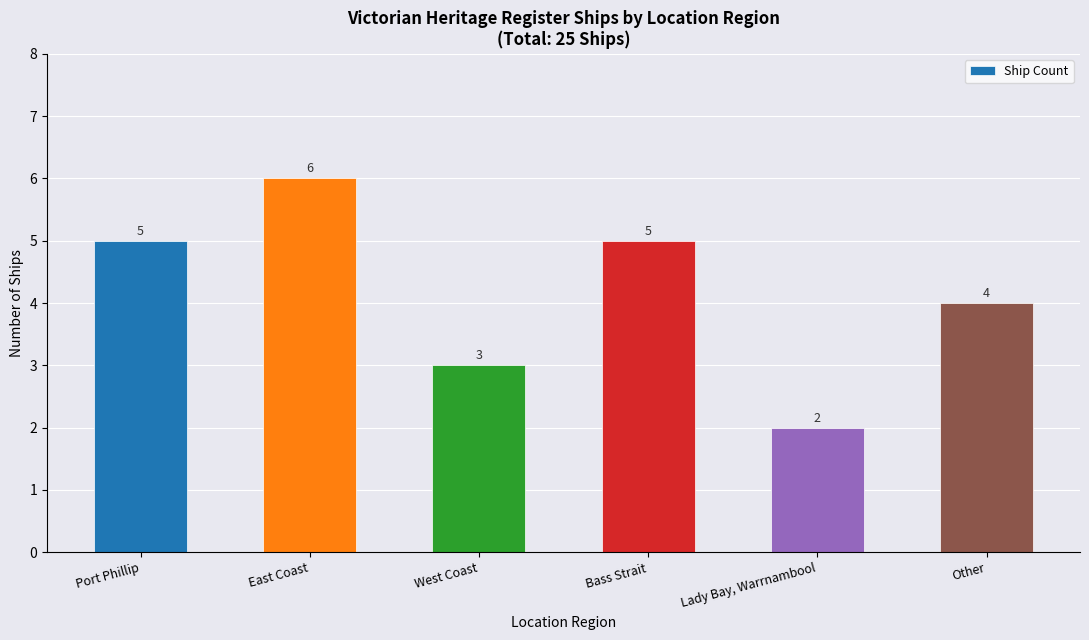

At which label is the value closest to 4?

Other